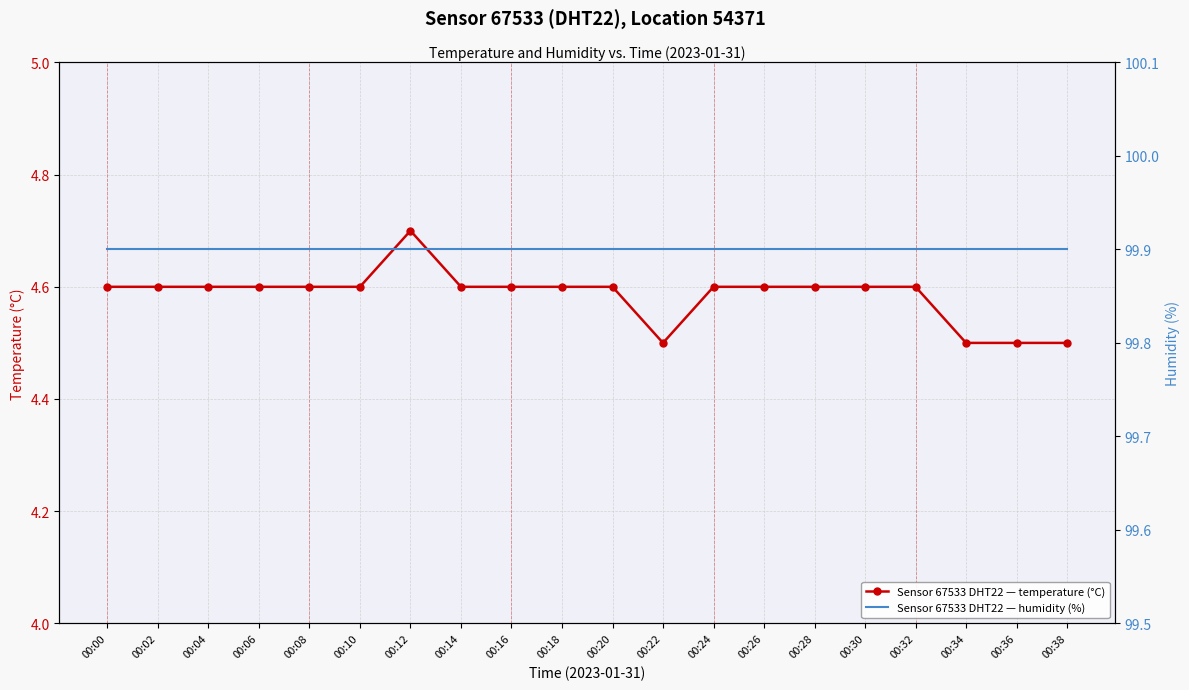

At how many categories does at least one series exceed 28?

20